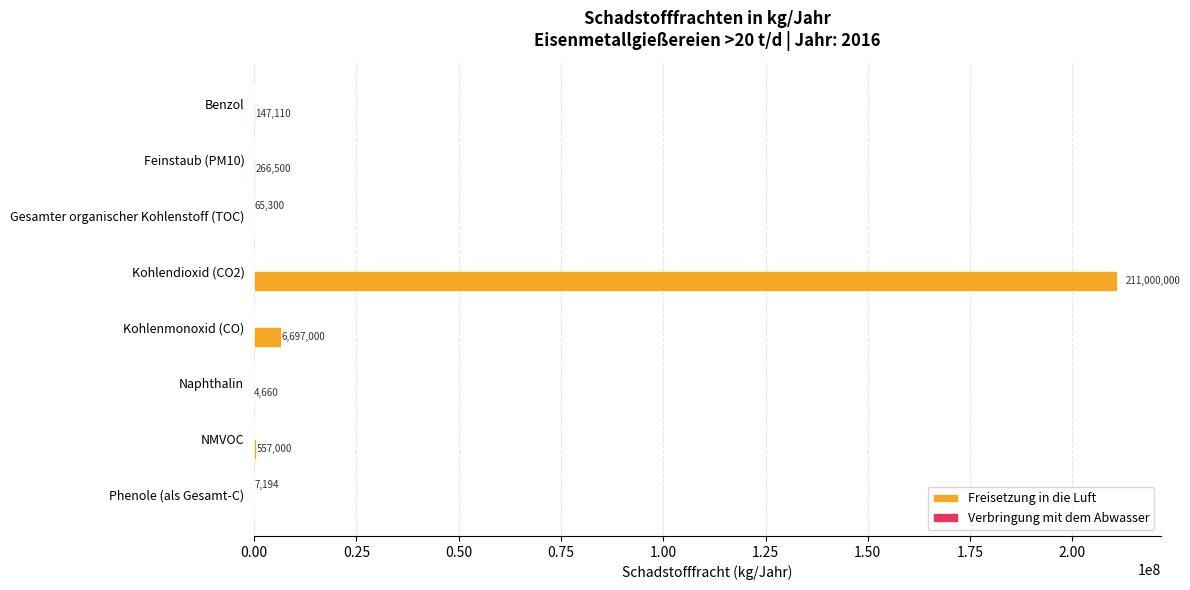

Which series has the largest total across all categories?

Freisetzung in die Luft